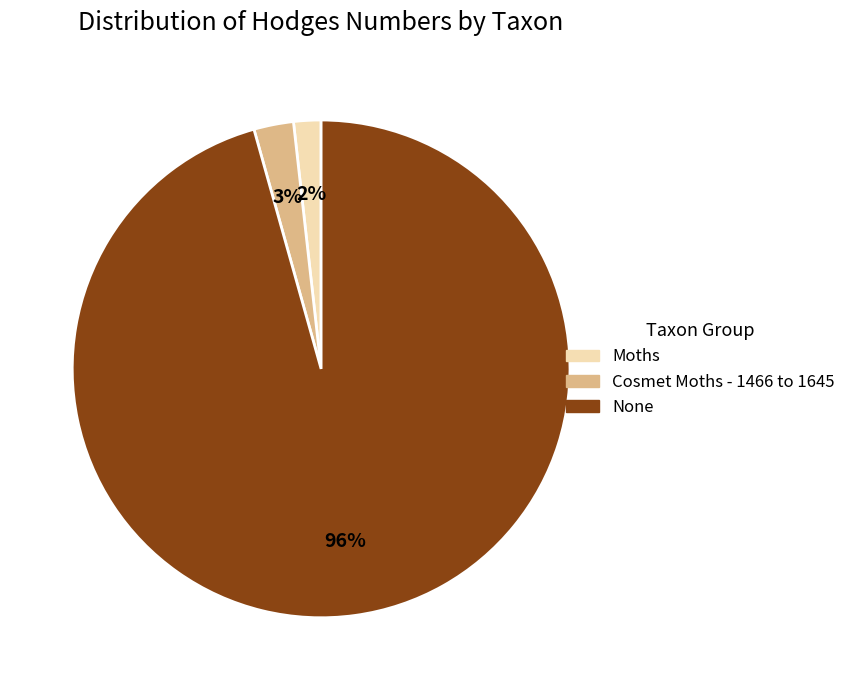

To the nearest percent, what percentage of the pie is Moths?

2%